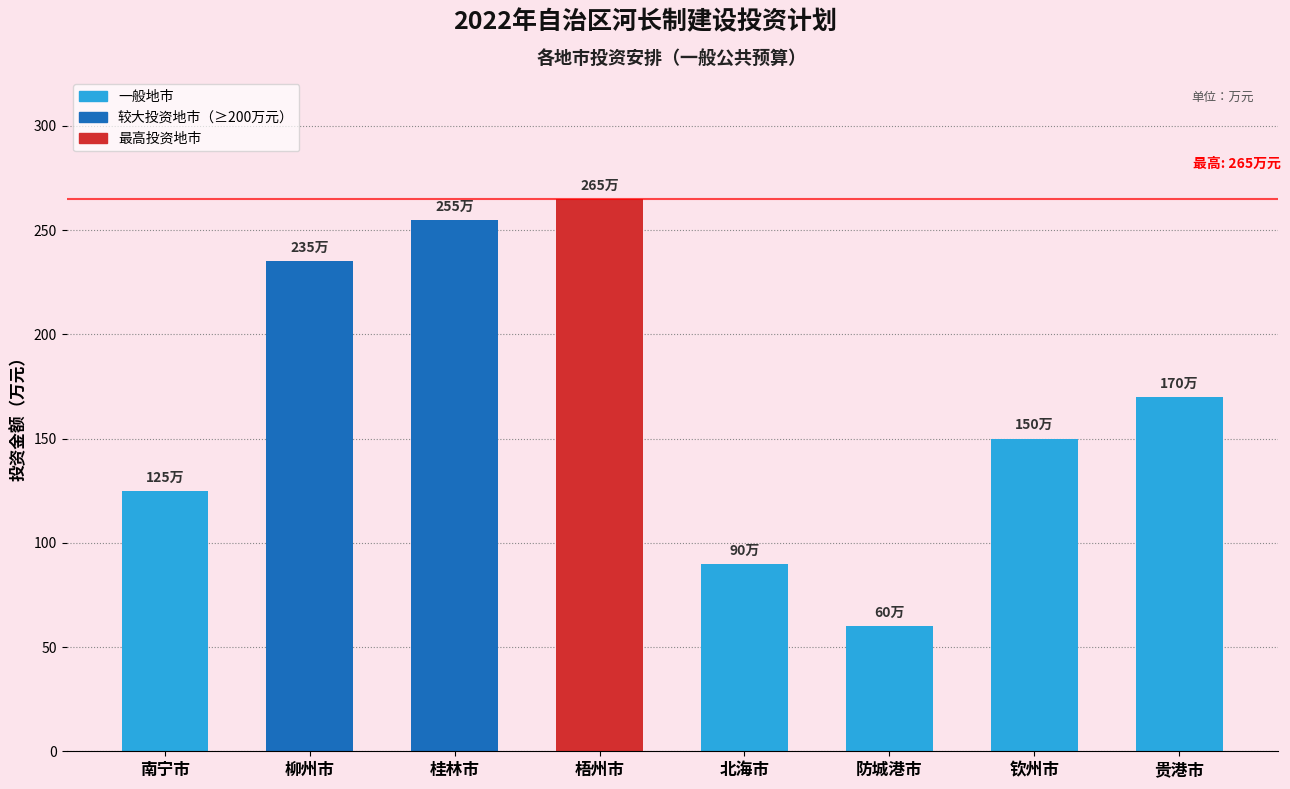

Approximately how many times larger is the value at 北海市 compared to 梧州市?

0.3